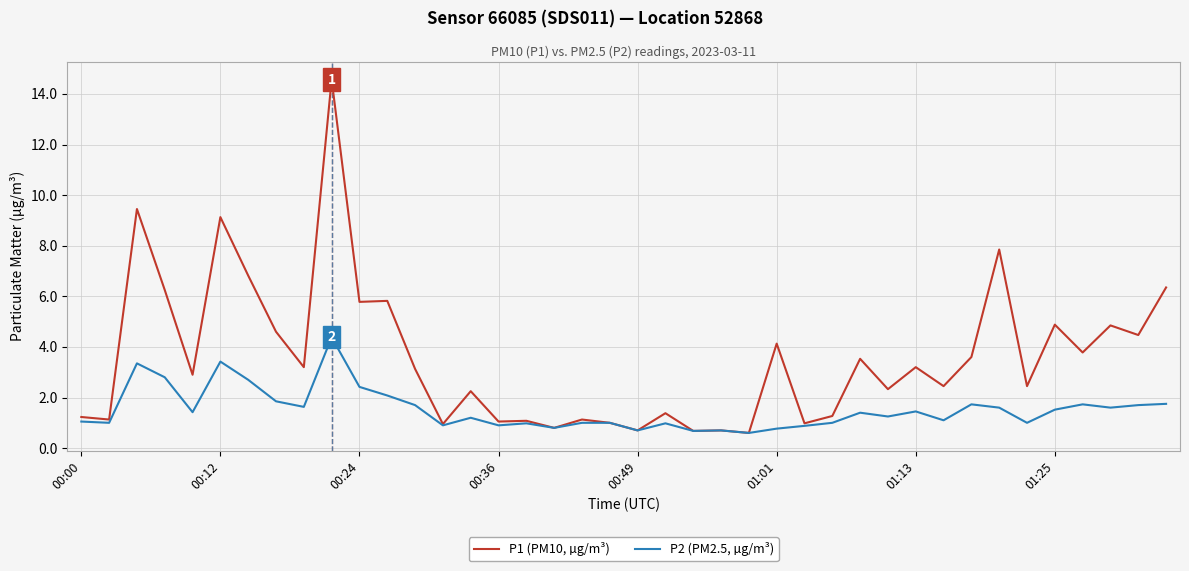

Which series has the largest total across all categories?

P1 (PM10, µg/m³)